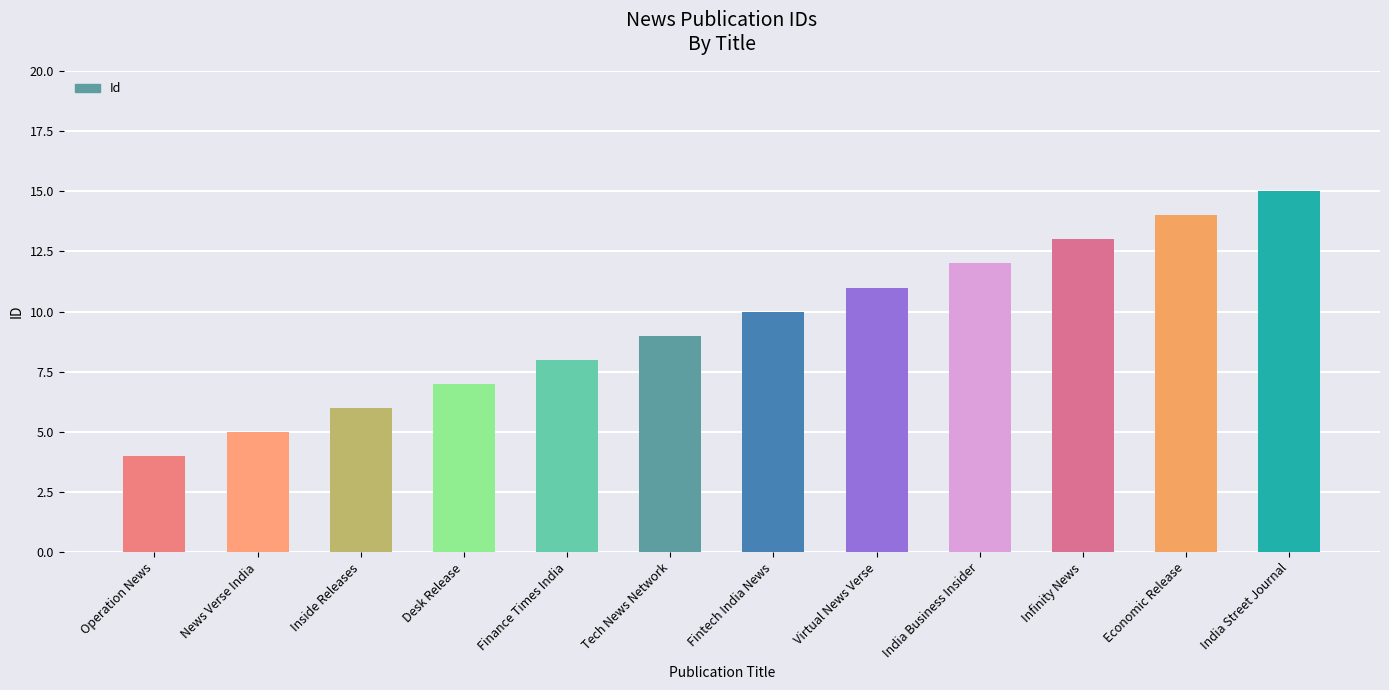

What is the change in value from News Verse India to Economic Release?

+9